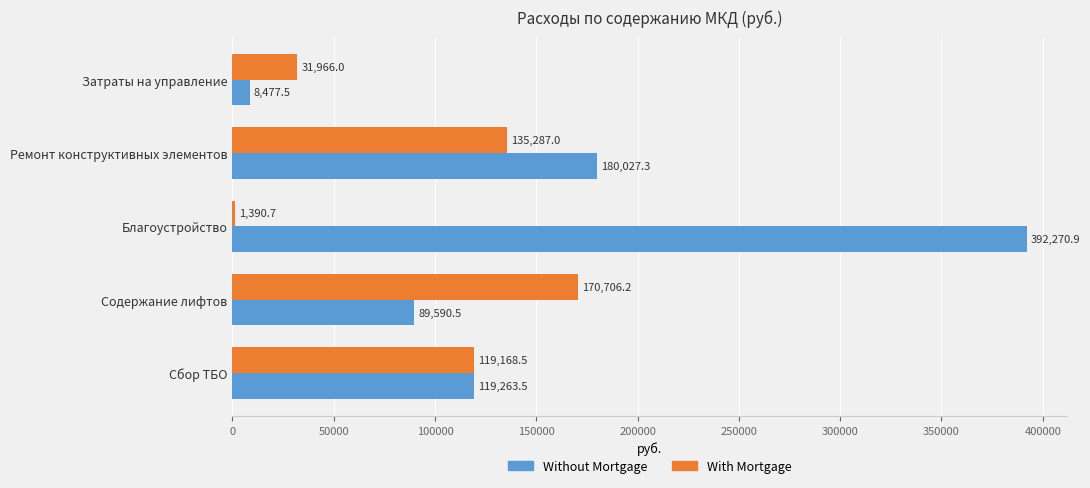

At which label does With Mortgage reach its minimum?

Благоустройство